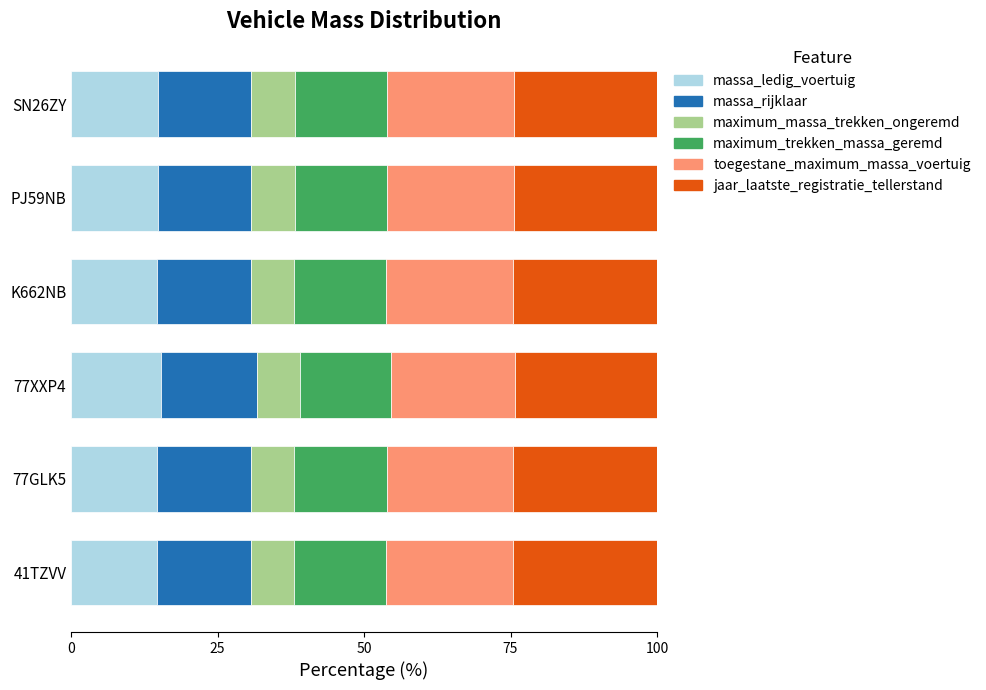

What is the sum of all massa_ledig_voertuig values?

89.0